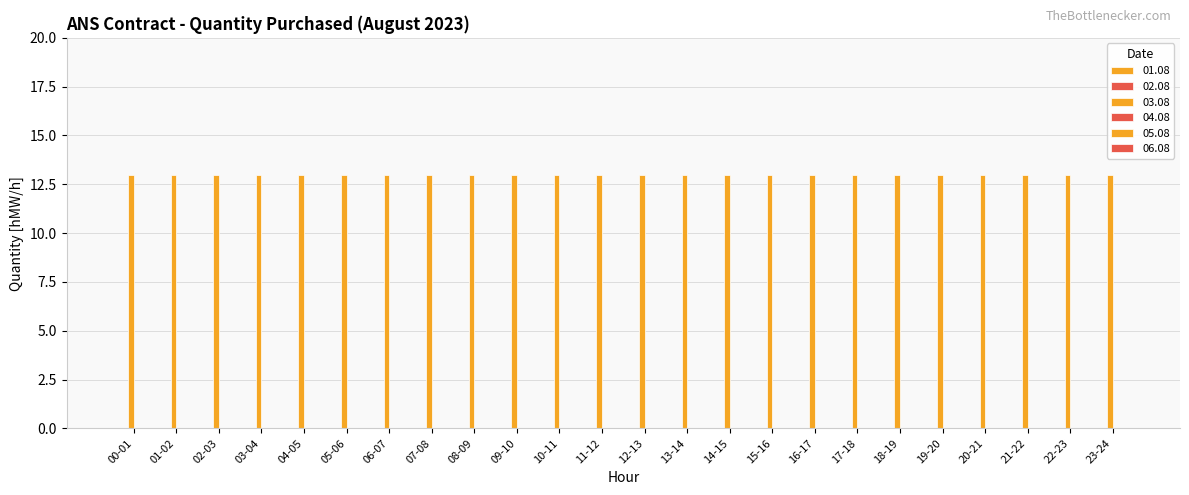

At how many categories does at least one series exceed 1?

24